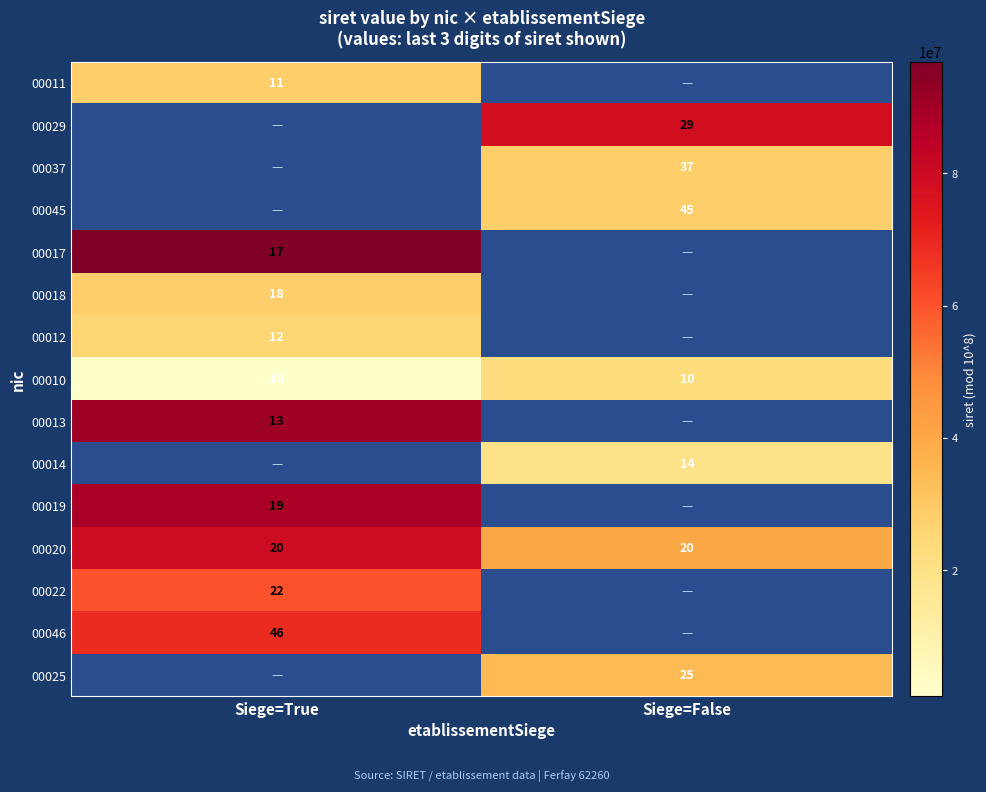

The 00011 series shows 11 at Siege=True. True or false?

True